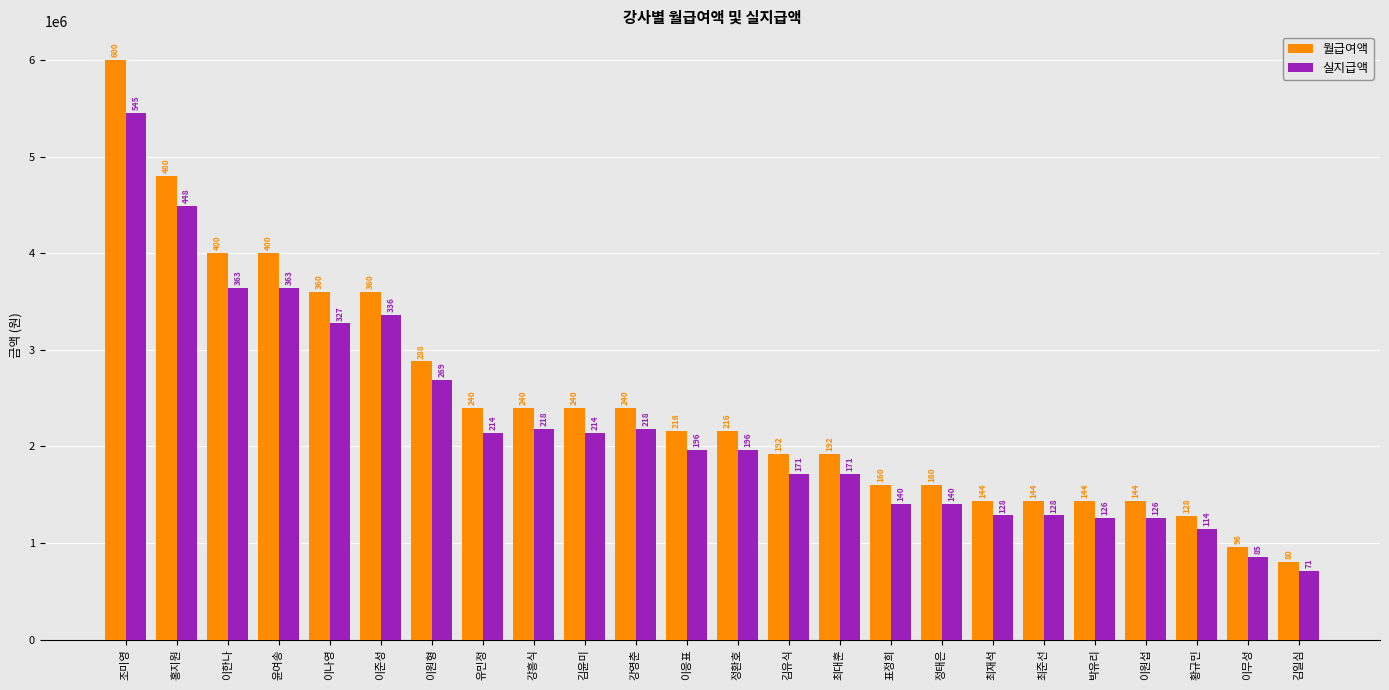

How many groups of bars are there?

24